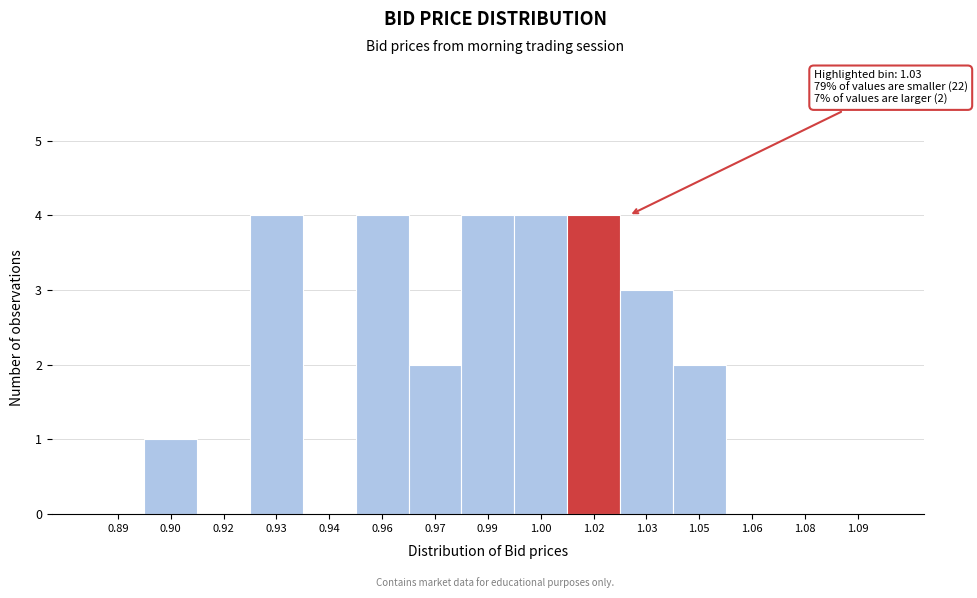

Reading left to right, extract all data points from this chart.

0.89=0	0.90=1	0.92=0	0.93=4	0.94=0	0.96=4	0.97=2	0.99=4	1.00=4	1.02=4	1.03=3	1.05=2	1.06=0	1.08=0	1.09=0